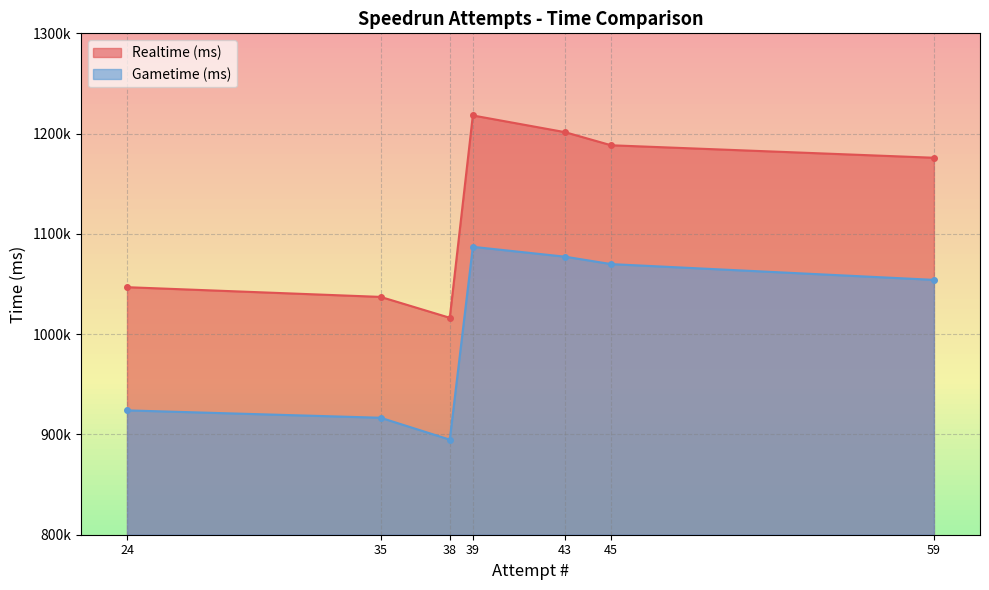

At 45, list the series in order from largest to smallest.

Realtime (ms), Gametime (ms)